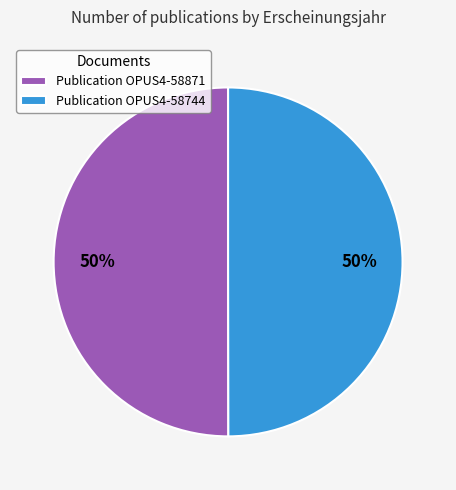

Is the sum of Publication OPUS4-58744 and Publication OPUS4-58871 greater than half?

Yes